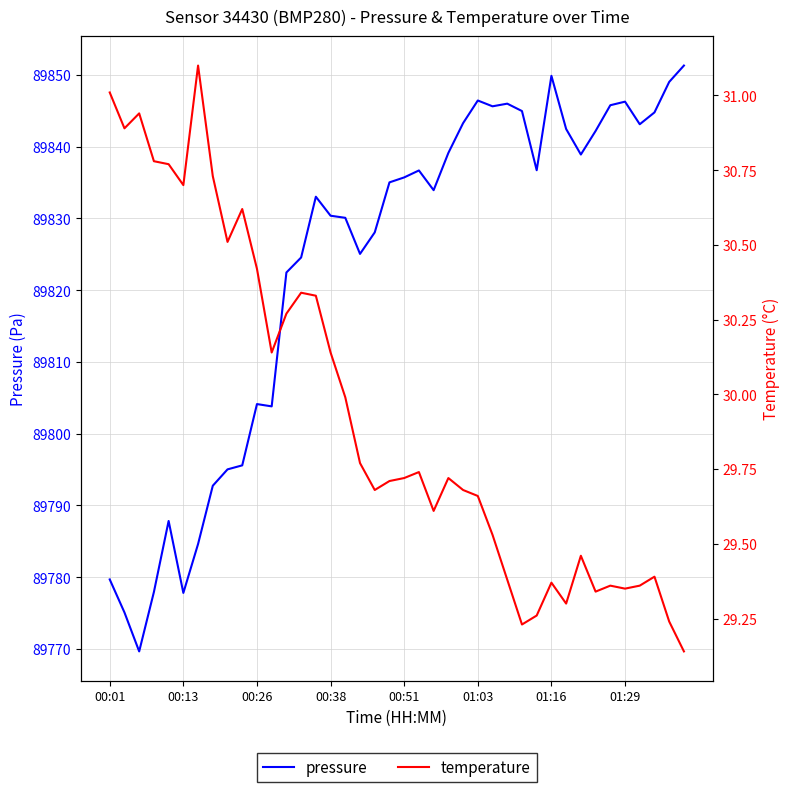

At how many categories does at least one series exceed 23634?

40